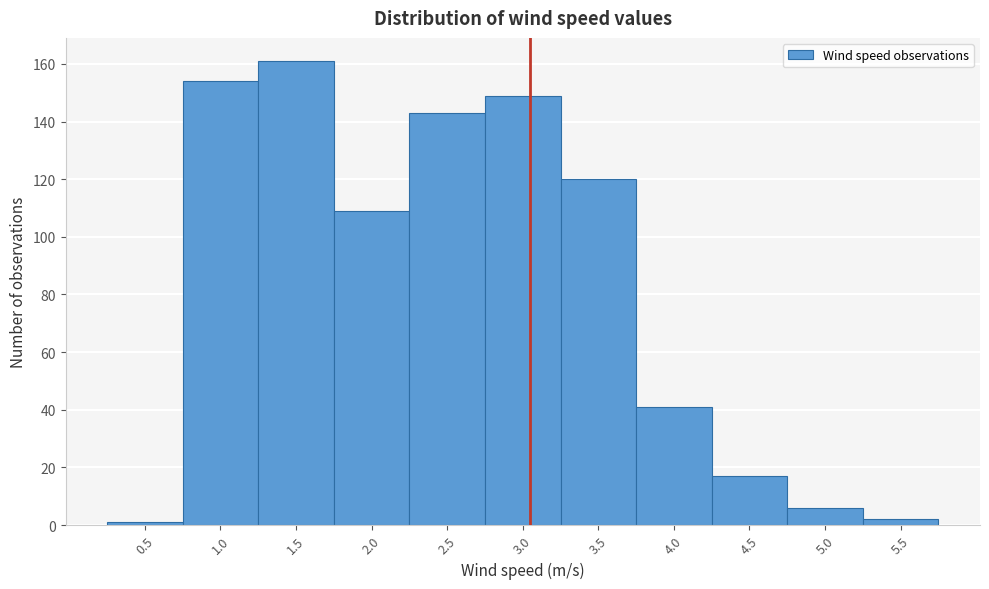

Reading left to right, list all the values displayed in this chart.

0.5=1	1.0=154	1.5=161	2.0=109	2.5=143	3.0=149	3.5=120	4.0=41	4.5=17	5.0=6	5.5=2